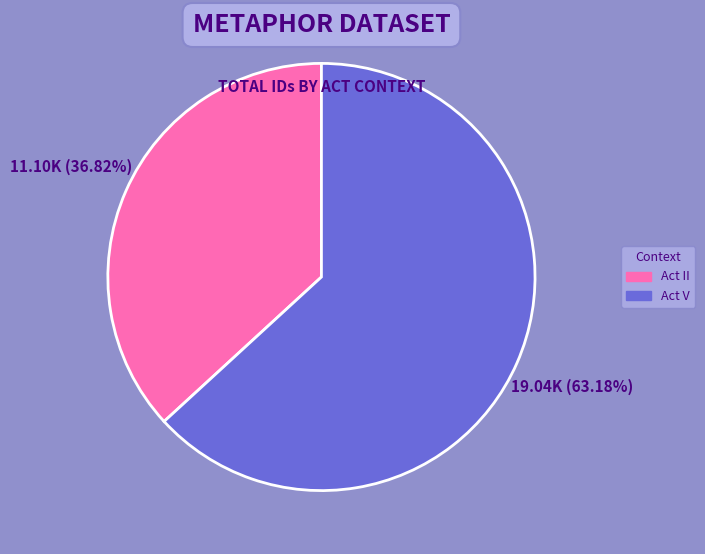

What percentage is the Act II slice, to the nearest percent?

37%